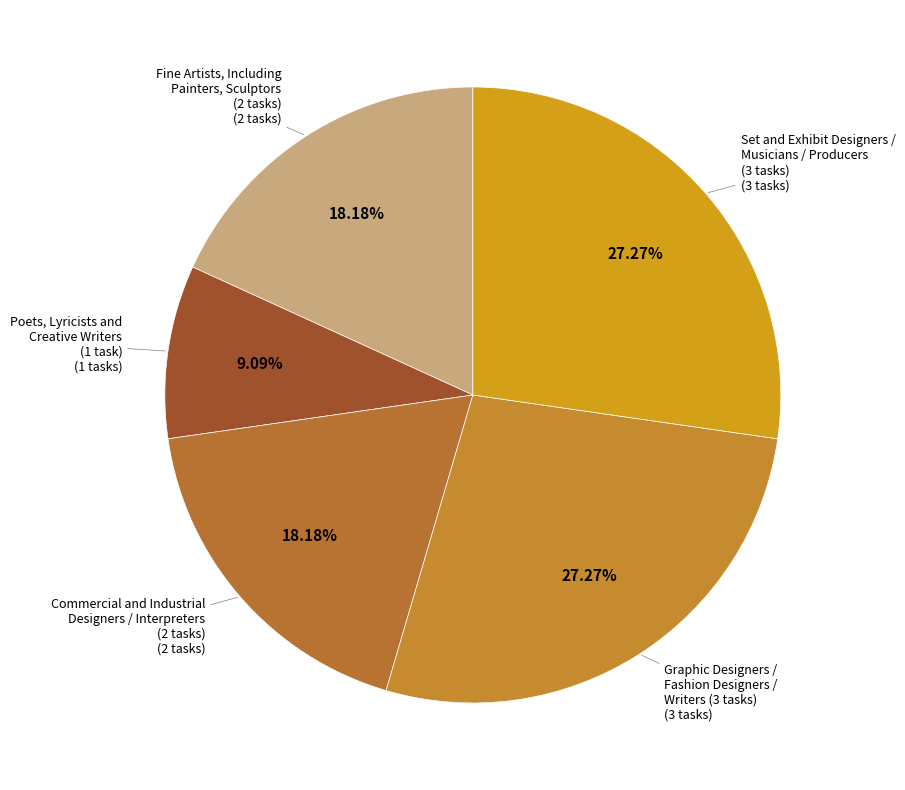

How many segments does this pie chart have?

5